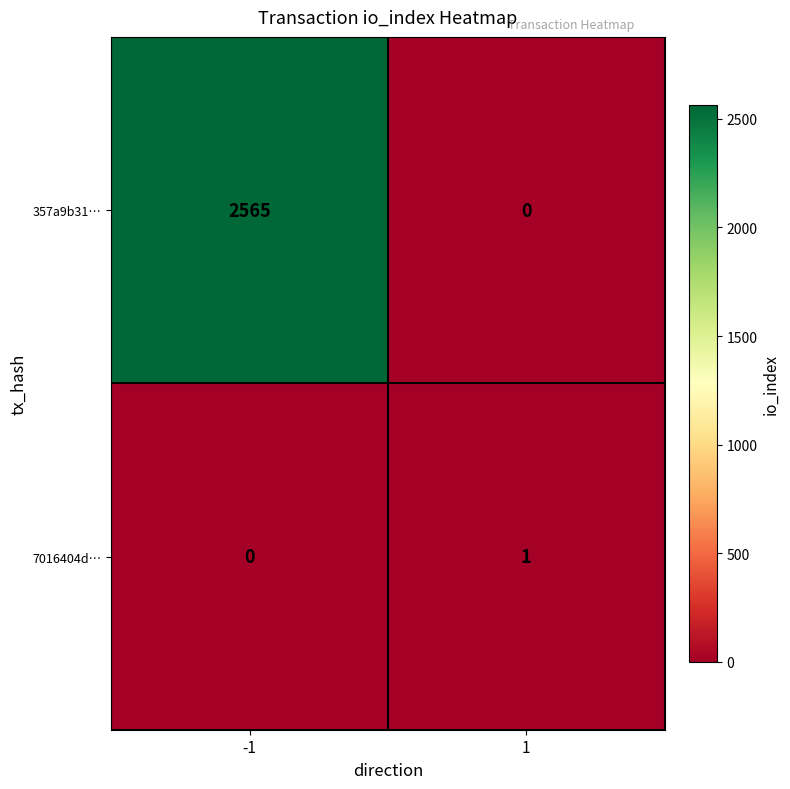

List the series in order of their peak value, lowest first.

7016404d…, 357a9b31…